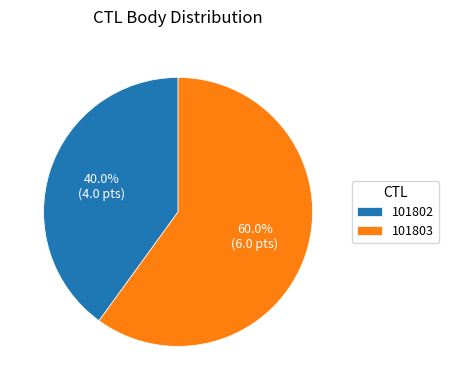

Is it true that 101803 is 60% of the pie?

True